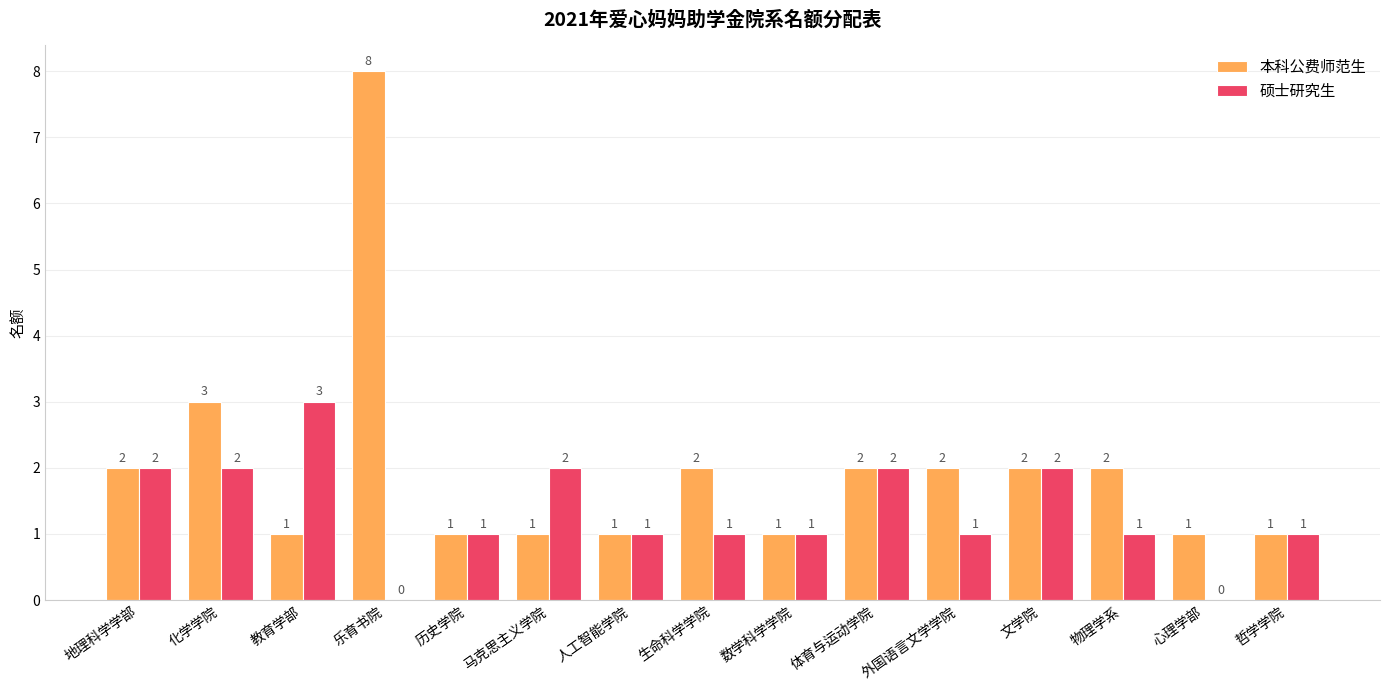

What is the maximum value for 本科公费师范生?

8